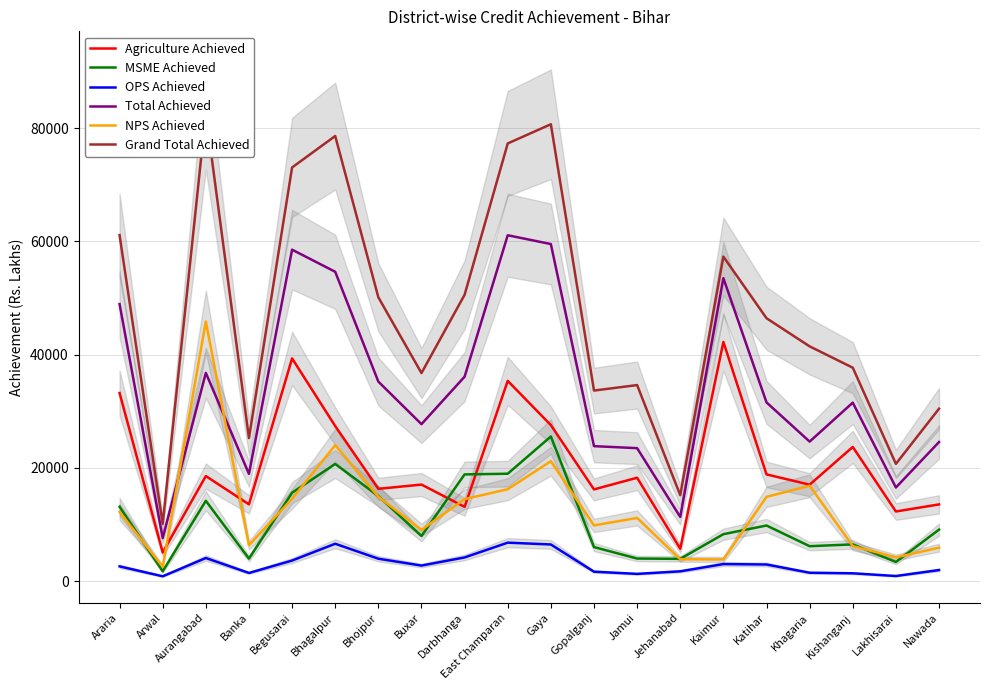

Reading right to left, list all the values displayed in this chart.

Agriculture Achieved: Nawada=13529	Lakhisarai=12277	Kishanganj=23679	Khagaria=17014	Katihar=18831	Kaimur=42230	Jehanabad=5694	Jamui=18241	Gopalganj=16178	Gaya=27537	East Champaran=35349	Darbhanga=13098	Buxar=17030	Bhojpur=16282	Bhagalpur=27361	Begusarai=39319	Banka=13541	Aurangabad=18537	Arwal=5034	Araria=33208
MSME Achieved: Nawada=9077	Lakhisarai=3358	Kishanganj=6466	Khagaria=6149	Katihar=9800	Kaimur=8270	Jehanabad=3912	Jamui=3966	Gopalganj=5994	Gaya=25525	East Champaran=18947	Darbhanga=18830	Buxar=7946	Bhojpur=15001	Bhagalpur=20675	Begusarai=15591	Banka=3954	Aurangabad=14165	Arwal=1710	Araria=13116
OPS Achieved: Nawada=1937	Lakhisarai=881	Kishanganj=1361	Khagaria=1460	Katihar=2916	Kaimur=2990	Jehanabad=1710	Jamui=1256	Gopalganj=1647	Gaya=6451	East Champaran=6773	Darbhanga=4161	Buxar=2726	Bhojpur=3938	Bhagalpur=6581	Begusarai=3613	Banka=1422	Aurangabad=4061	Arwal=831	Araria=2585
Total Achieved: Nawada=24543	Lakhisarai=16516	Kishanganj=31506	Khagaria=24623	Katihar=31547	Kaimur=53490	Jehanabad=11316	Jamui=23463	Gopalganj=23819	Gaya=59513	East Champaran=61069	Darbhanga=36089	Buxar=27702	Bhojpur=35221	Bhagalpur=54617	Begusarai=58523	Banka=18917	Aurangabad=36763	Arwal=7575	Araria=48909
NPS Achieved: Nawada=5889	Lakhisarai=4172	Kishanganj=6171	Khagaria=16820	Katihar=14867	Kaimur=3807	Jehanabad=3842	Jamui=11141	Gopalganj=9820	Gaya=21163	East Champaran=16214	Darbhanga=14466	Buxar=9024	Bhojpur=14888	Bhagalpur=23983	Begusarai=14518	Banka=6329	Aurangabad=45826	Arwal=2516	Araria=12186
Grand Total Achieved: Nawada=30432	Lakhisarai=20688	Kishanganj=37677	Khagaria=41443	Katihar=46414	Kaimur=57297	Jehanabad=15158	Jamui=34604	Gopalganj=33639	Gaya=80676	East Champaran=77283	Darbhanga=50555	Buxar=36726	Bhojpur=50109	Bhagalpur=78600	Begusarai=73041	Banka=25246	Aurangabad=82589	Arwal=10091	Araria=61095